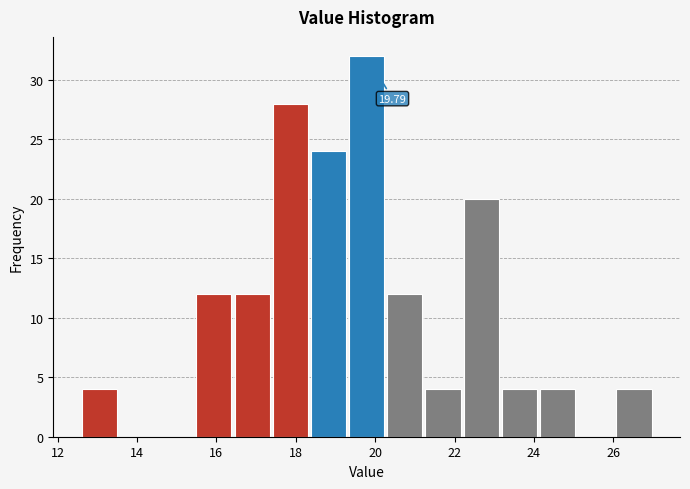

Over which range of the x-axis is the bar tallest?

19.4 to 20.2